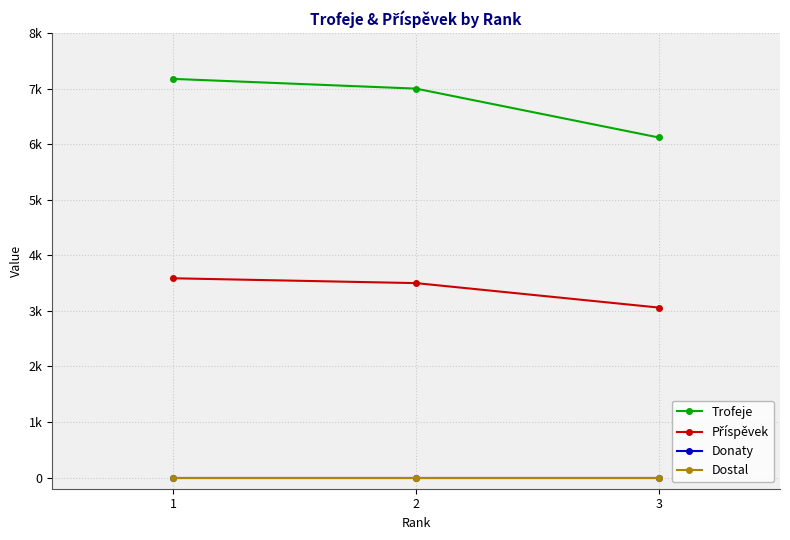

Is this an area chart (filled region under the line)?

No